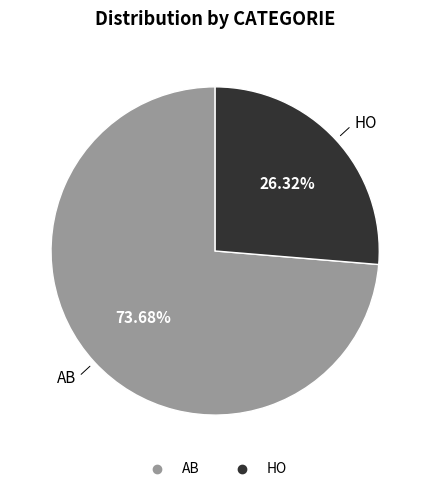

Which category accounts for the majority?

AB